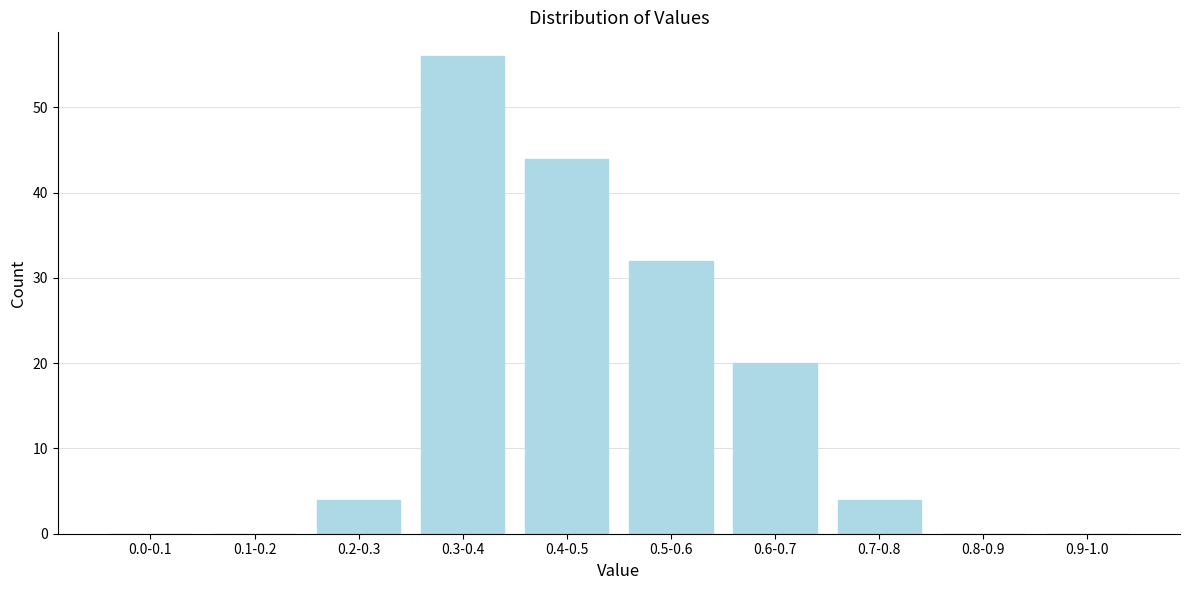

Reading right to left, transcribe all the data shown in this chart.

0.9-1.0=0	0.8-0.9=0	0.7-0.8=4	0.6-0.7=20	0.5-0.6=32	0.4-0.5=44	0.3-0.4=56	0.2-0.3=4	0.1-0.2=0	0.0-0.1=0